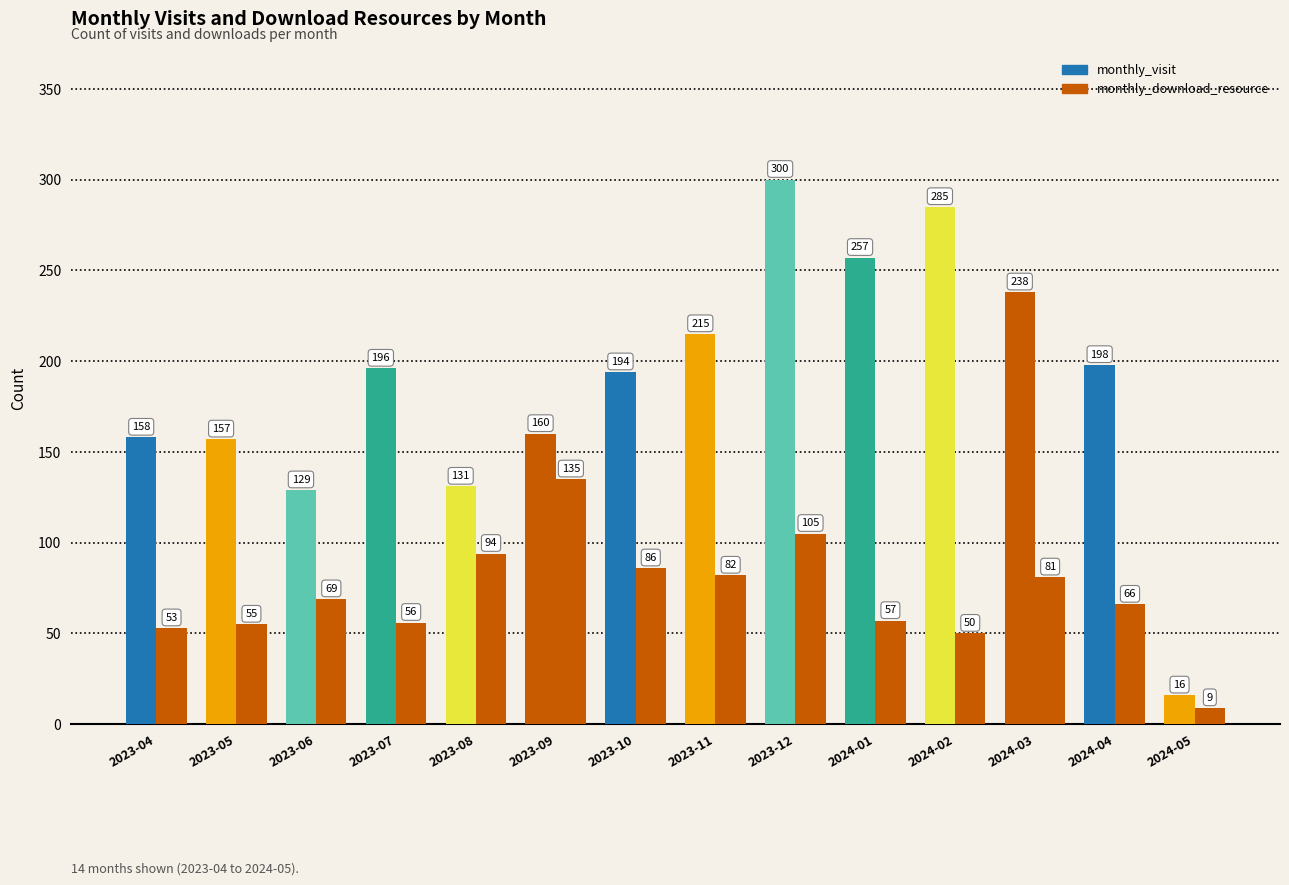

Is the value of monthly_download_resource at 2023-08 greater than the value of monthly_visit at 2023-05?

No